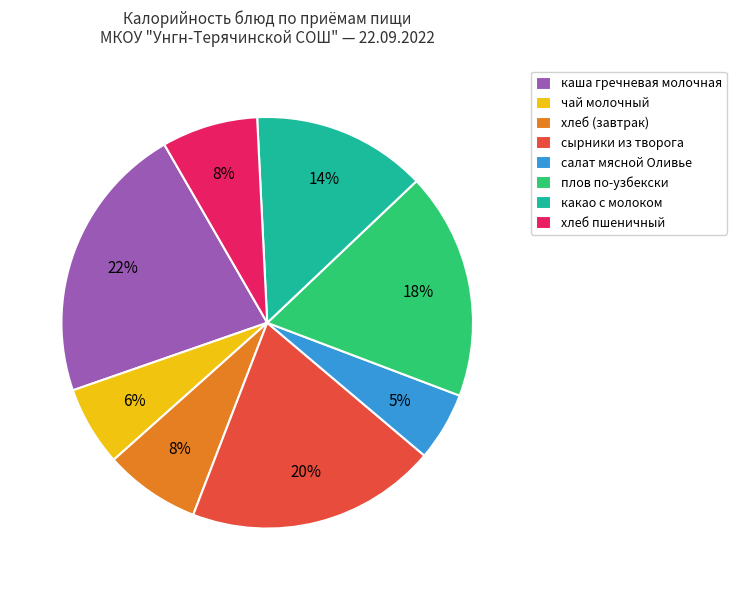

Combined, do салат мясной Оливье and чай молочный account for over 50%?

No